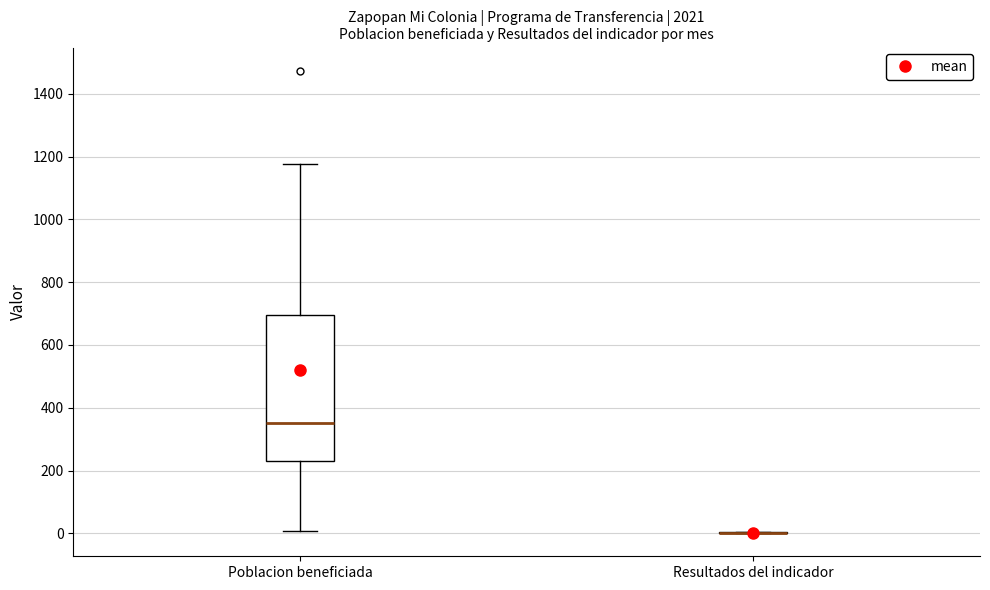

Comparing the boxes themselves (not the whiskers), which one is the tallest?

Poblacion beneficiada